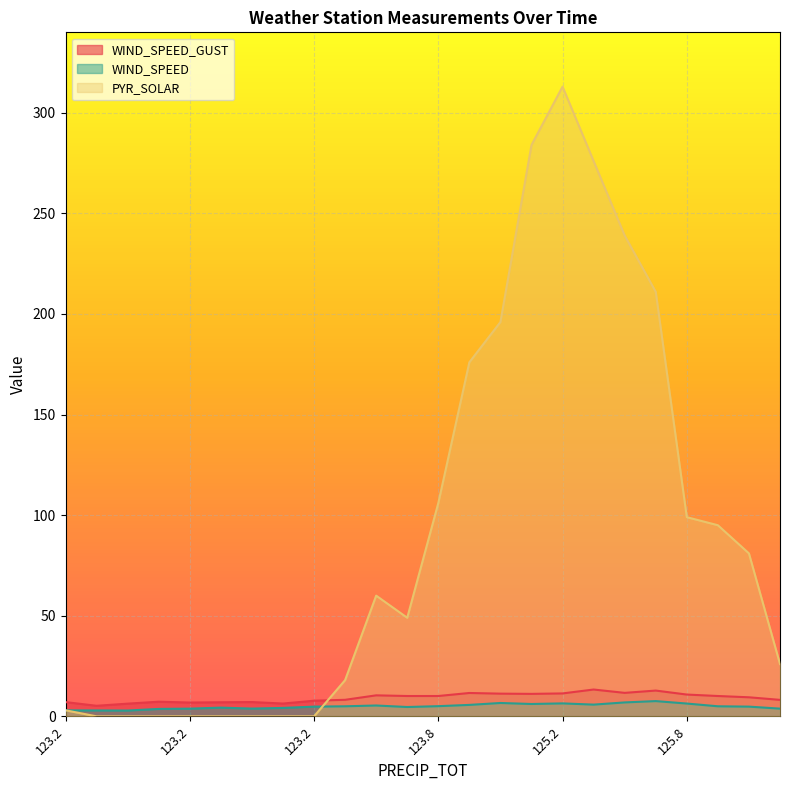

At which category is the sum across all series the highest?

125.2